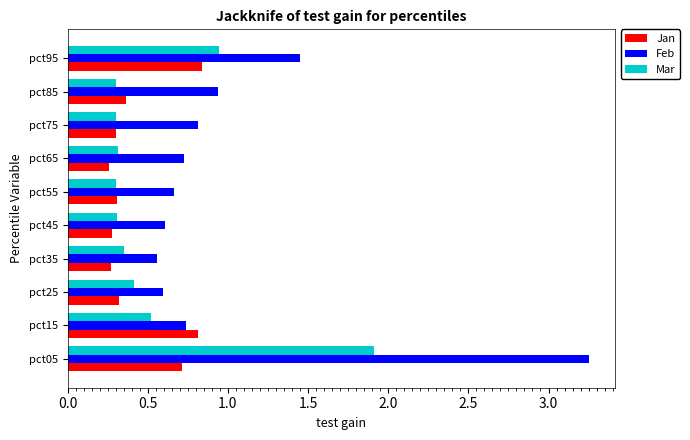

Which series changed the most between pct45 and pct95?

Feb